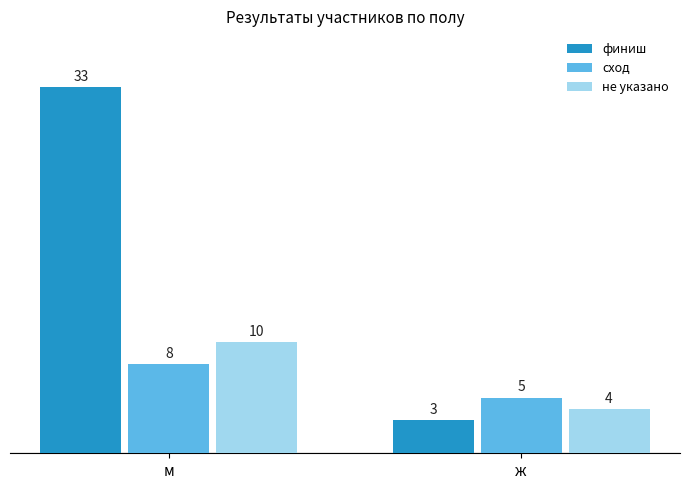

What is the minimum value for финиш?

3